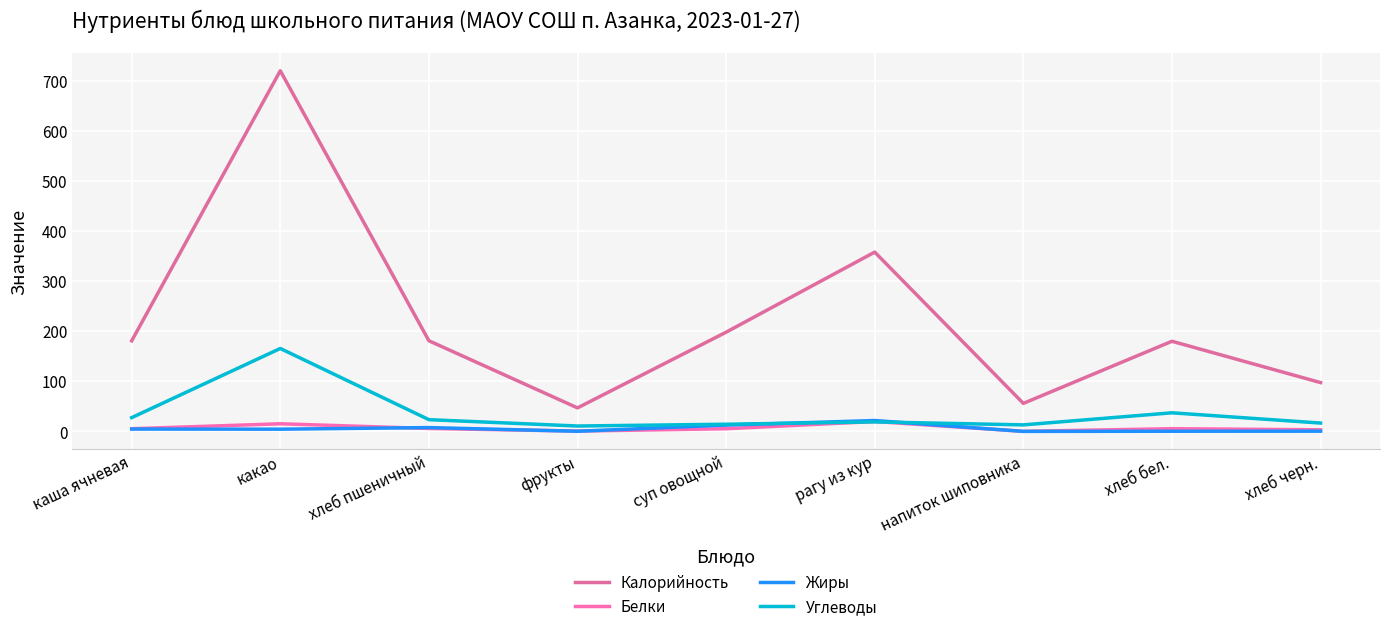

The Белки series shows 0.3 at напиток шиповника. True or false?

False